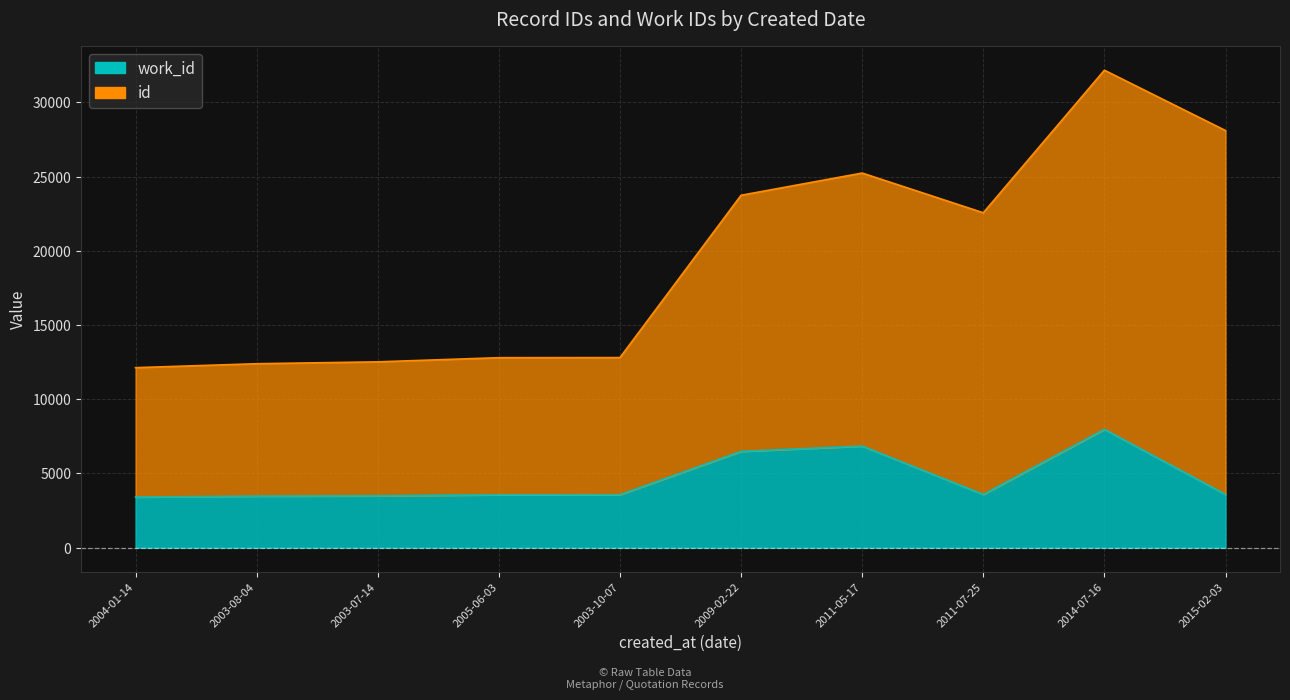

What are all the series names shown in the legend?

id, work_id